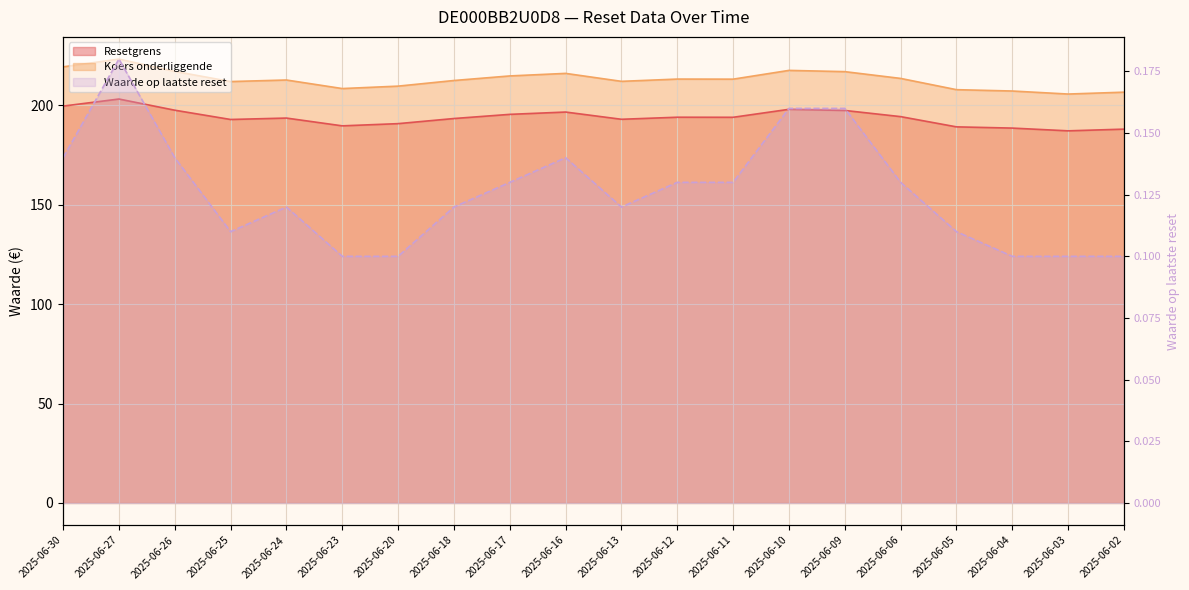

True or false: Koers onderliggende has more than 0 points higher than both neighbors.

True